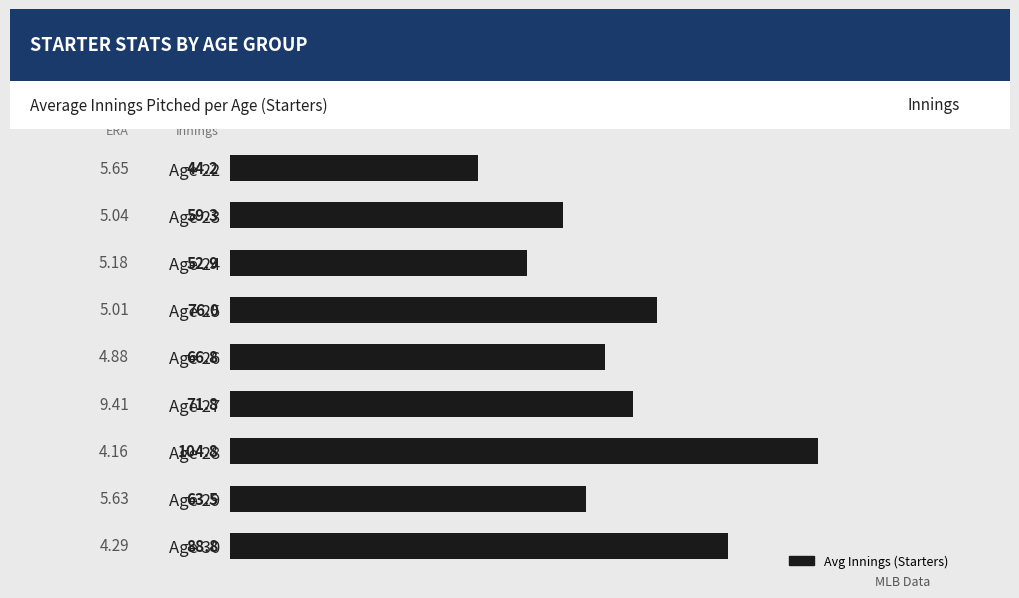

What is the ratio of the value at Age 27 to the value at Age 22?

1.6